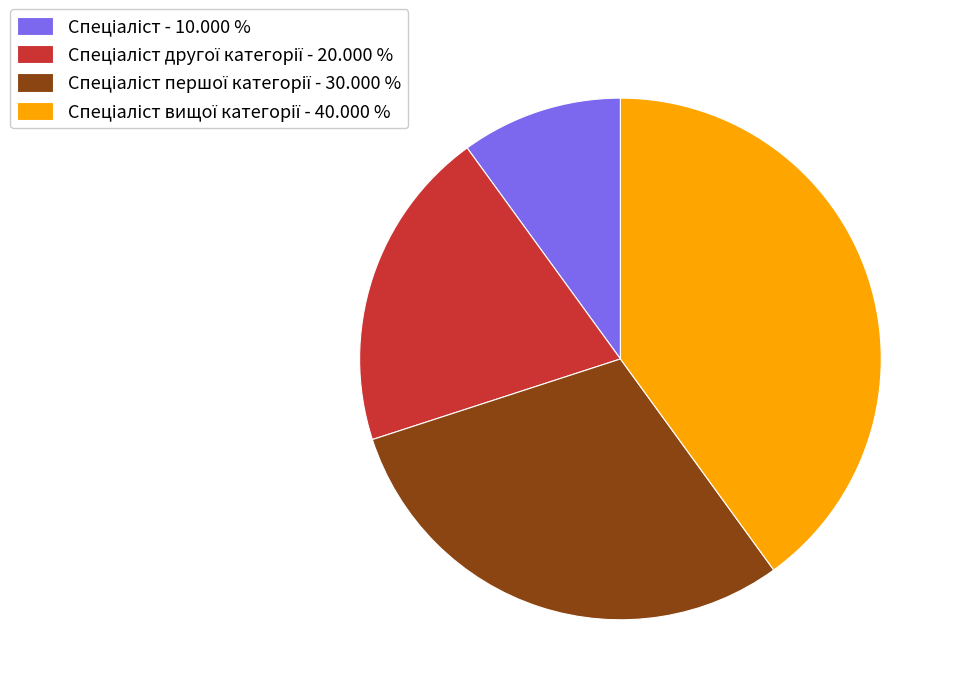

Is there a majority slice in this chart?

No